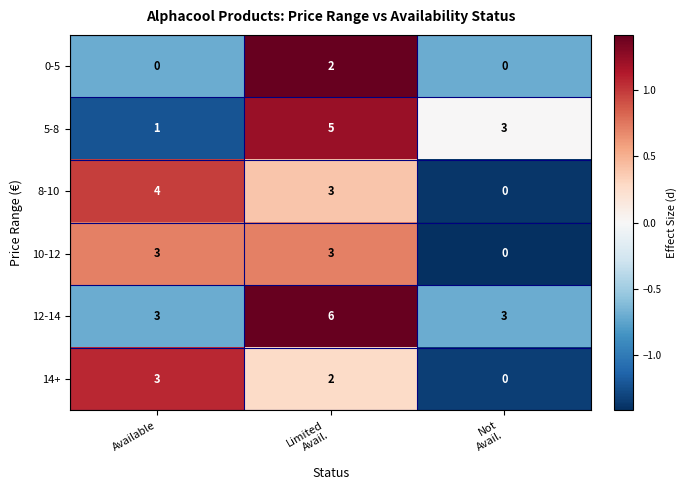

The value of 14+ at Available is 1. True or false?

False